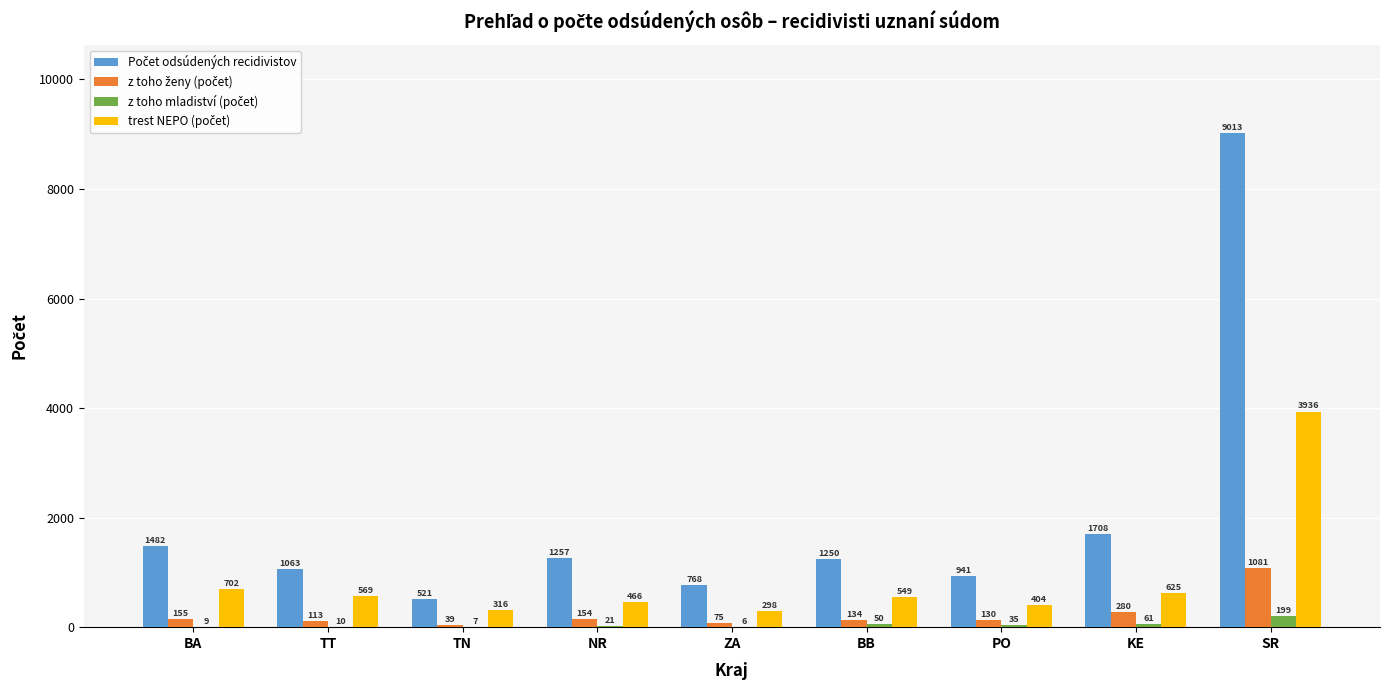

What is the total value across all series at ZA?

1147